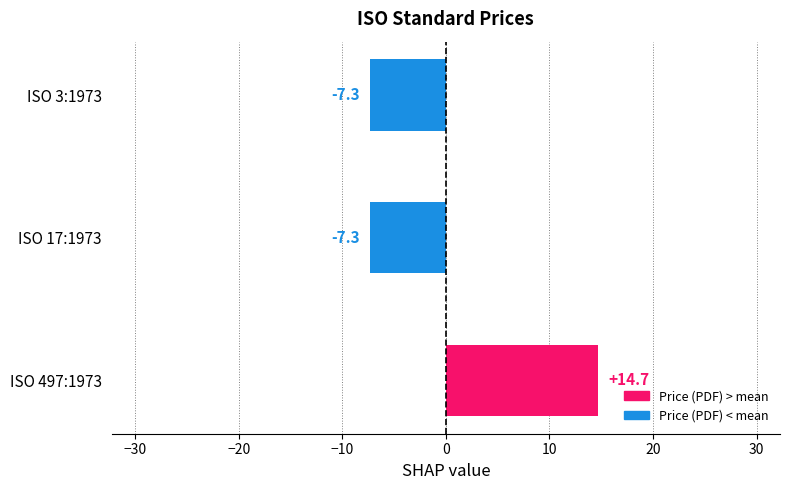

Reading top to bottom, transcribe all the data shown in this chart.

ISO 3:1973=-7.3	ISO 17:1973=-7.3	ISO 497:1973=14.7